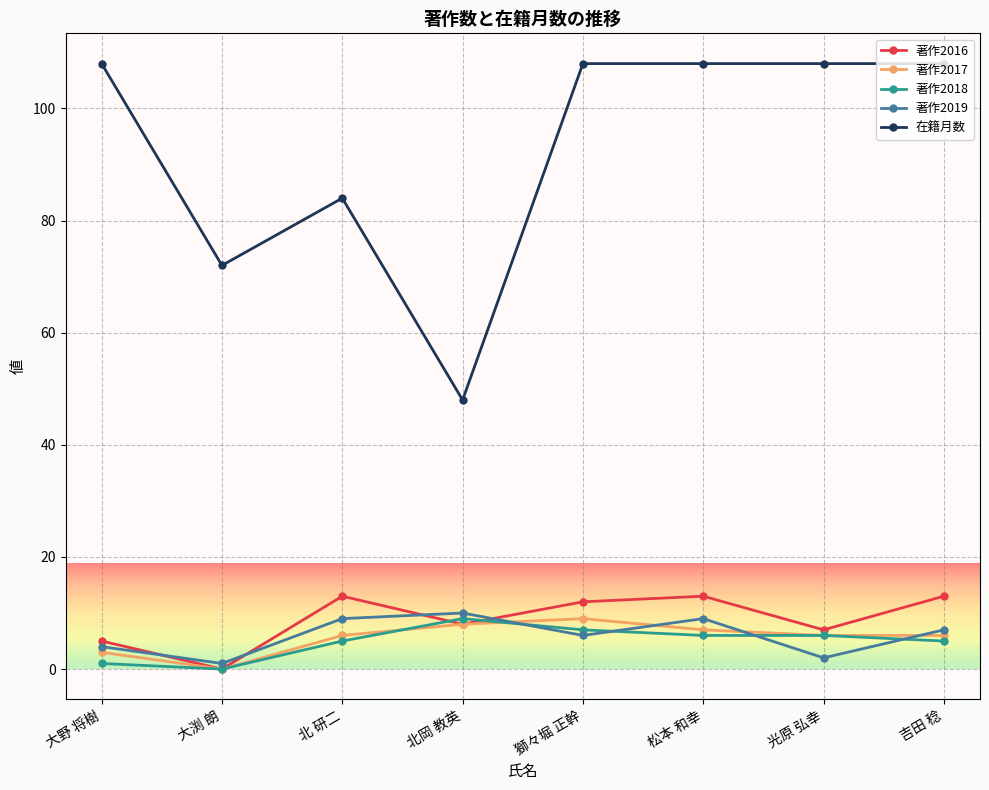

Where is the first local maximum for 著作2016?

北 研二